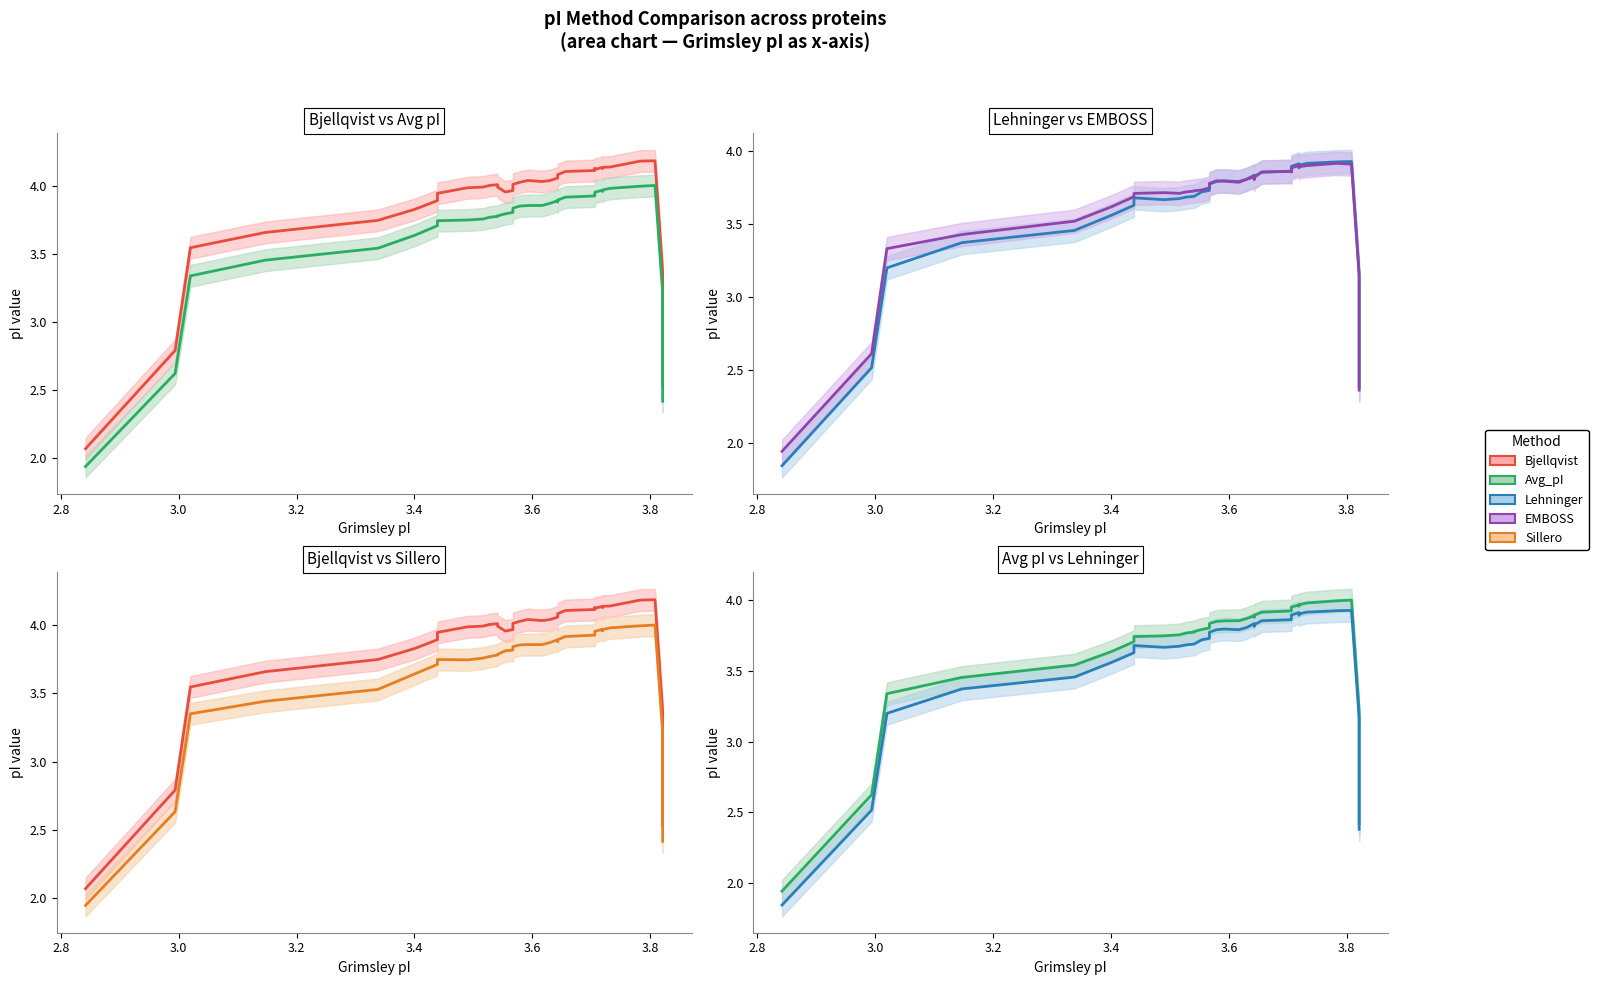

What are all the series names shown in the legend?

Bjellqvist, Avg_pI, Lehninger, EMBOSS, Sillero